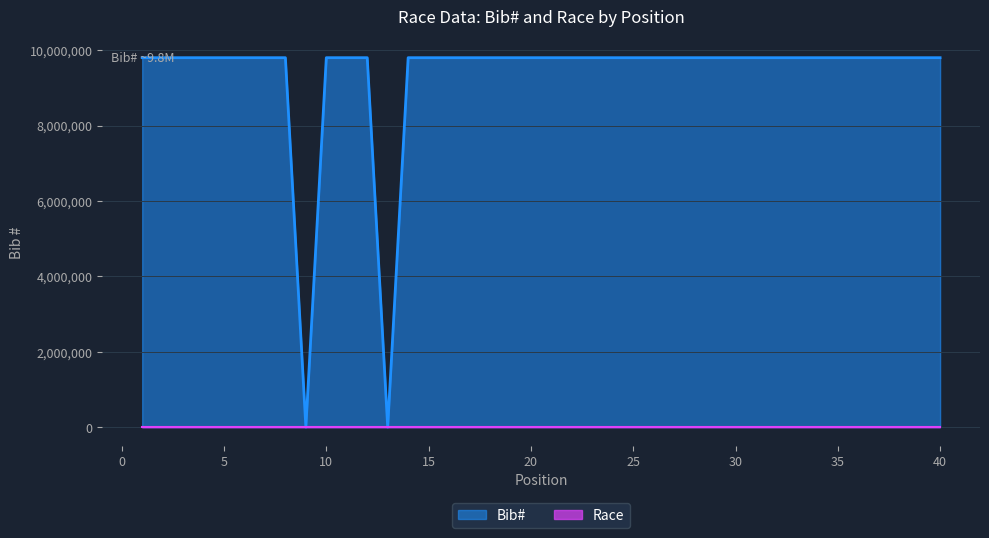

Where is the first local maximum?

4